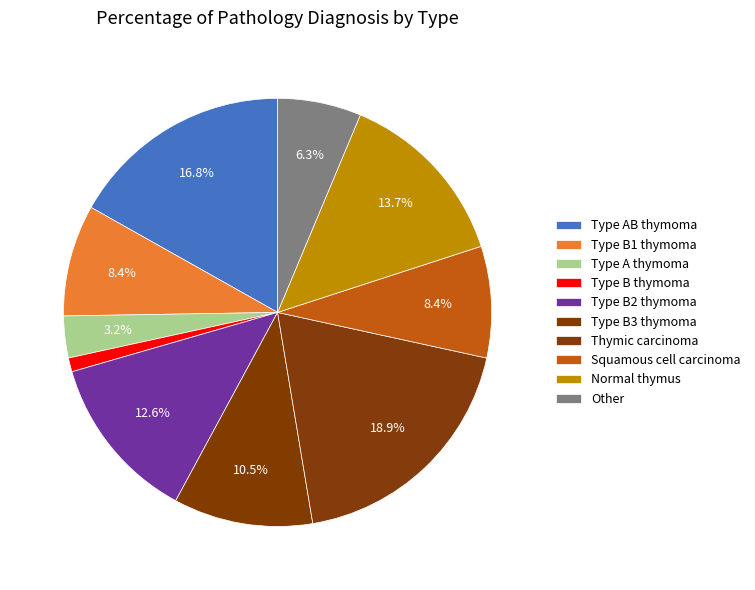

To the nearest percent, what is the difference between the largest and smallest slice percentages?

18%